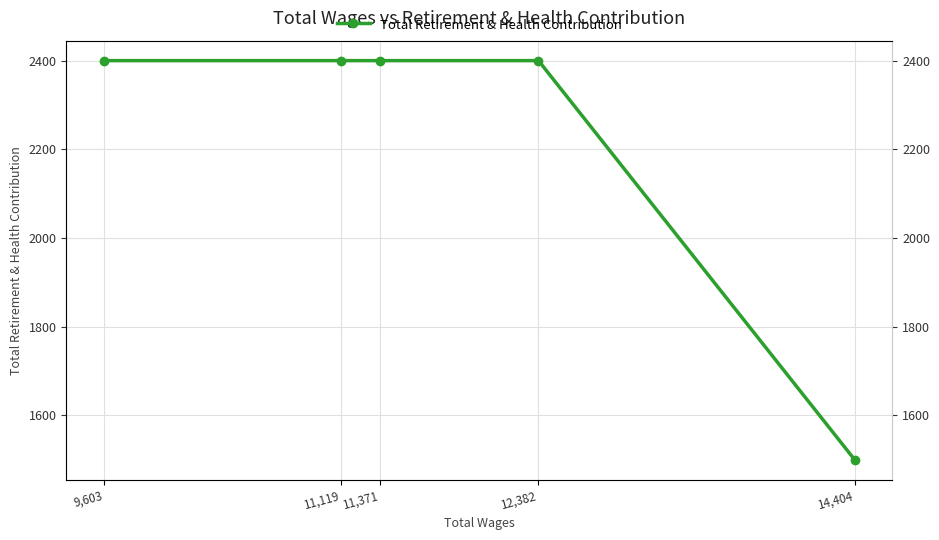

What is the change in value from 14,404 to 11,119?

+900